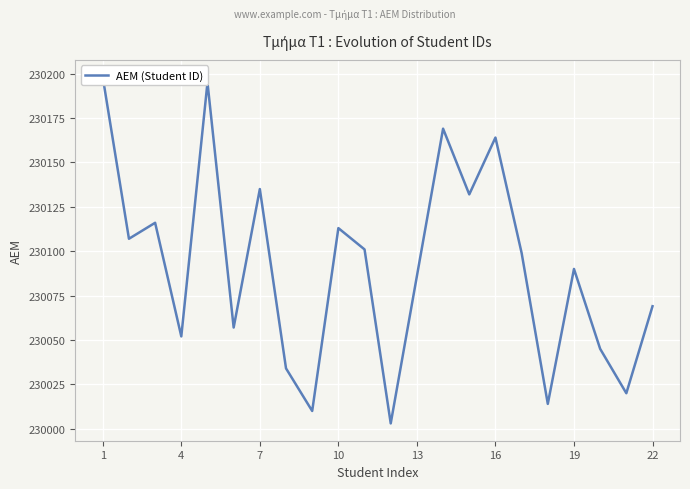

Reading right to left, list all the values displayed in this chart.

230069	230020	230045	230090	230014	230099	230164	230132	230169	230086	230003	230101	230113	230010	230034	230135	230057	230195	230052	230116	230107	230198